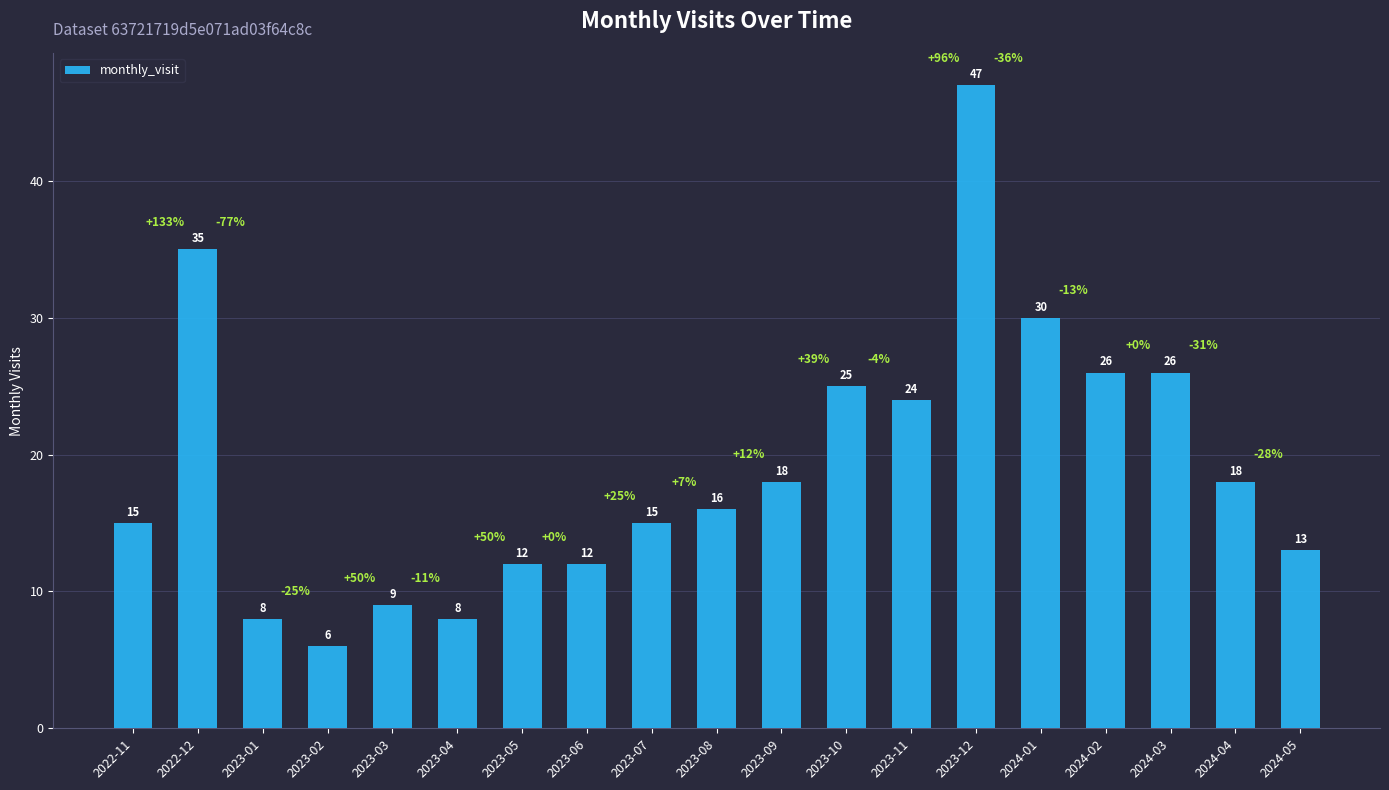

Count the number of data series in this chart.

1